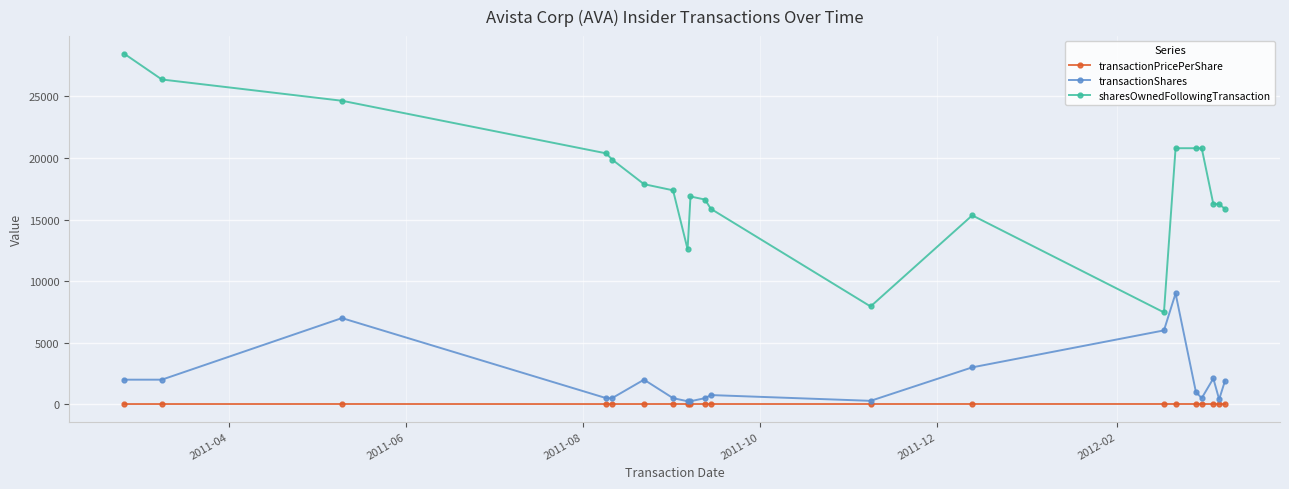

How many lines are shown in the chart?

3